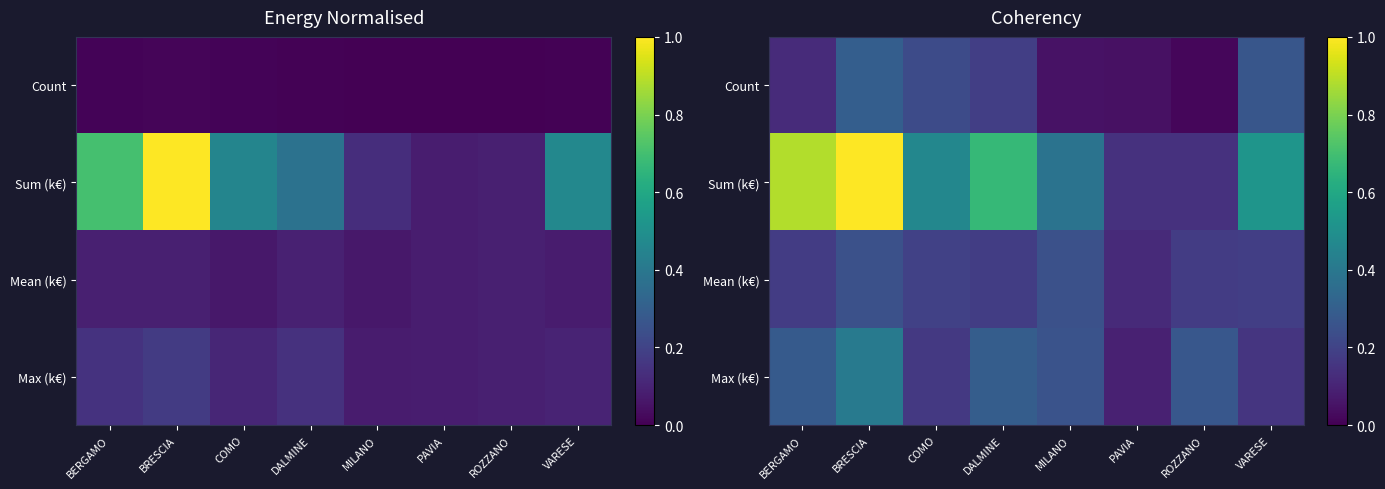

Is it true that Mean (k€) equals 0.2 at ROZZANO?

True